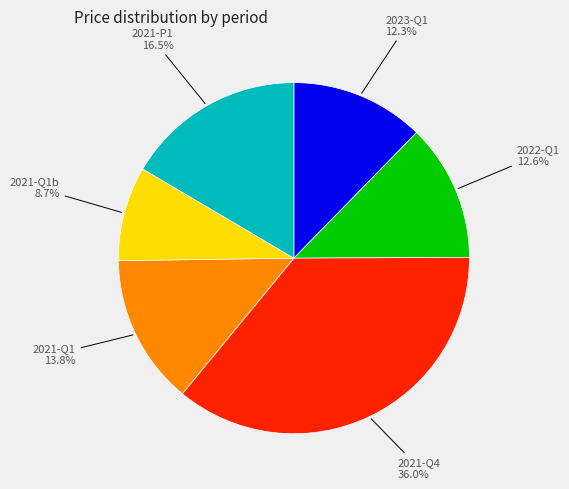

How many slices are in this pie chart?

6